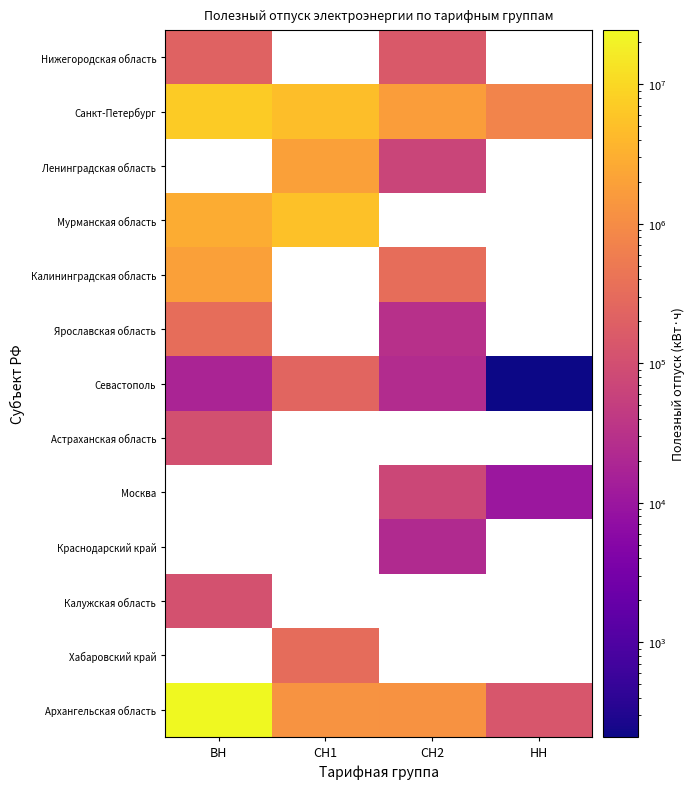

True or false: Калининградская область has a value of 504065.8 at СН2.

False